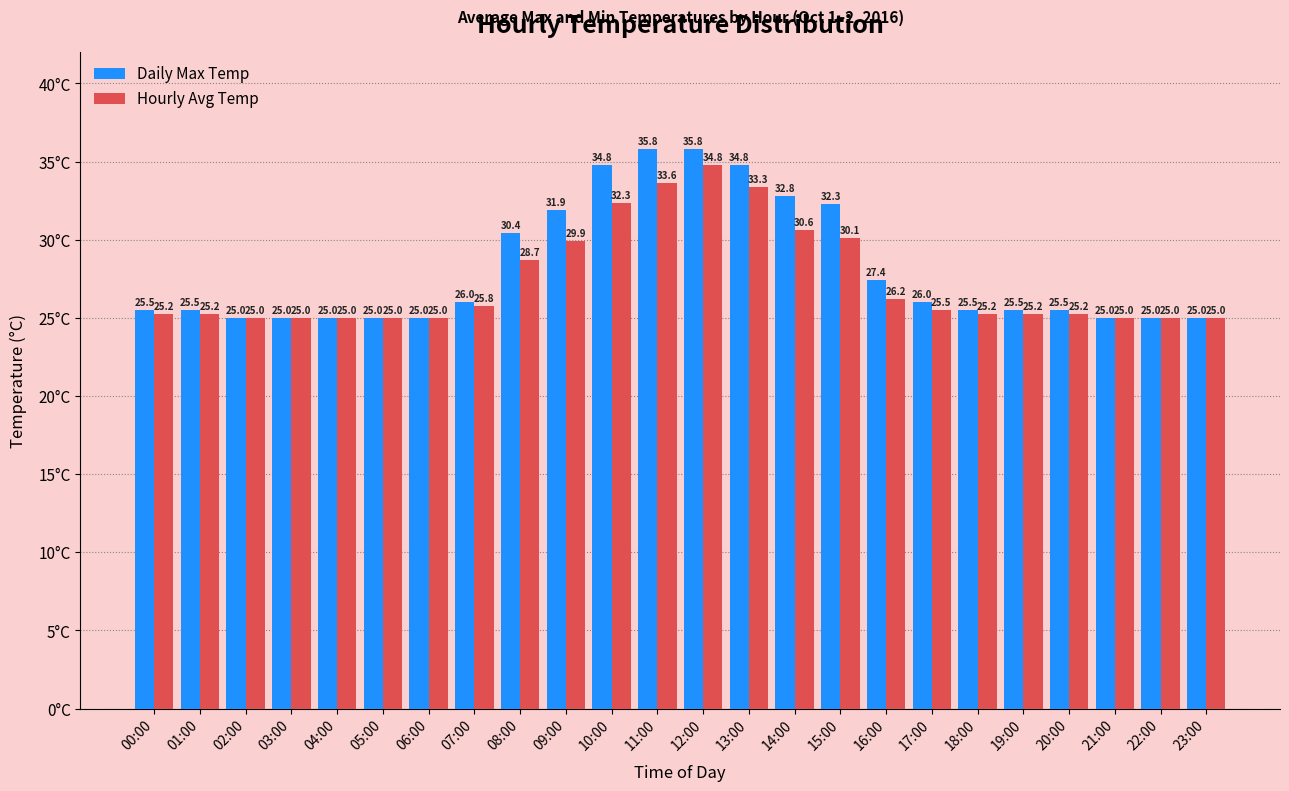

What position from the left is 08:00?

9